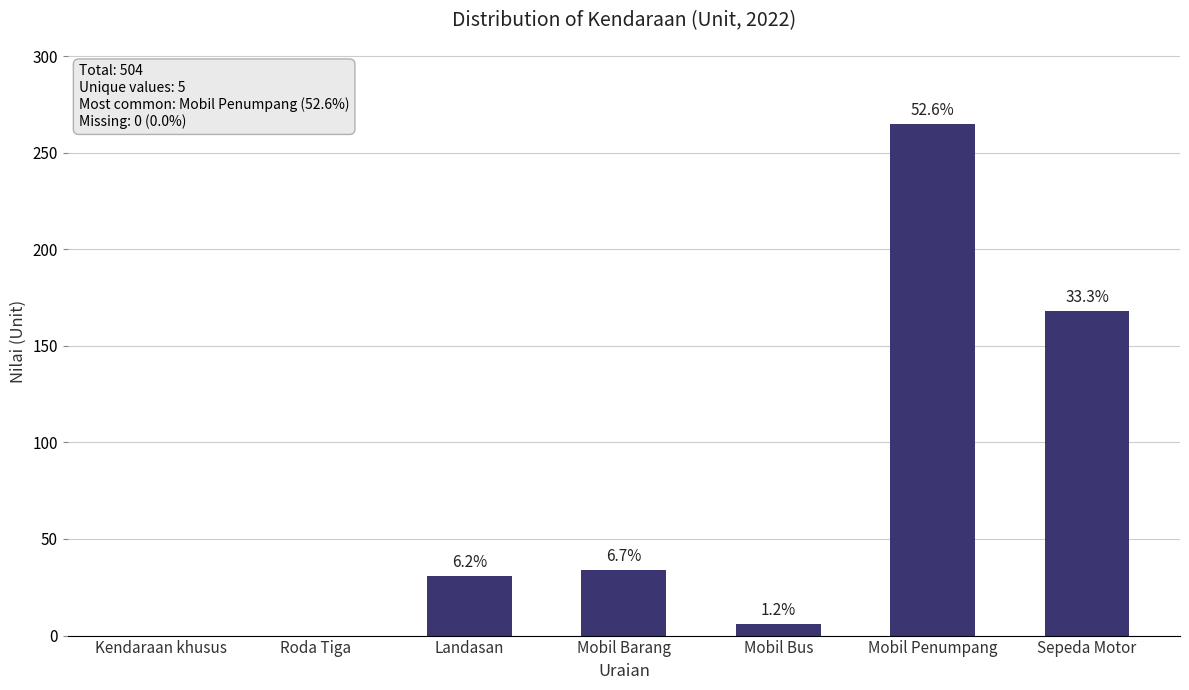

Which category has the lowest value across all series?

Kendaraan khusus